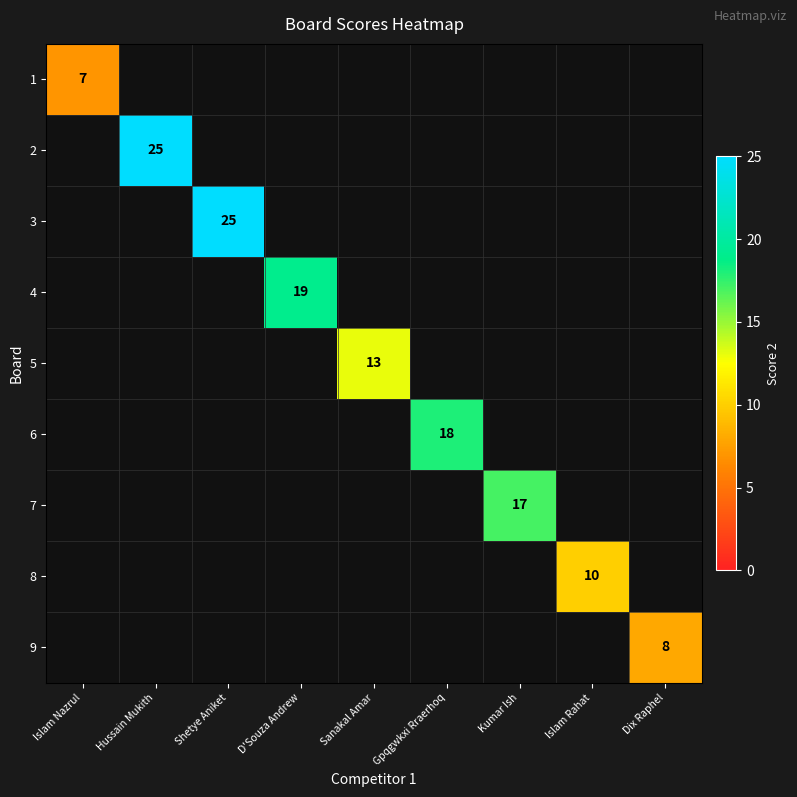

What is the greatest value displayed?

25.0